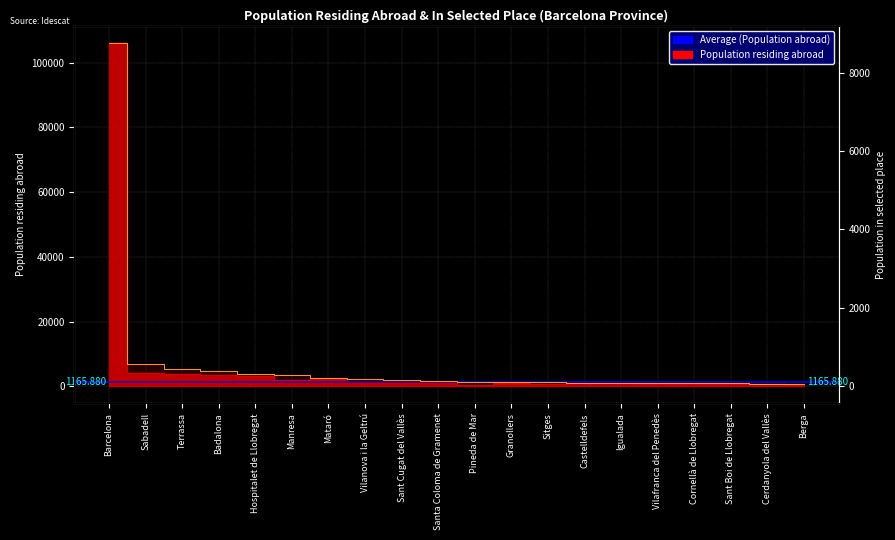

What is the total value across all series at Sant Boi de Llobregat?

751